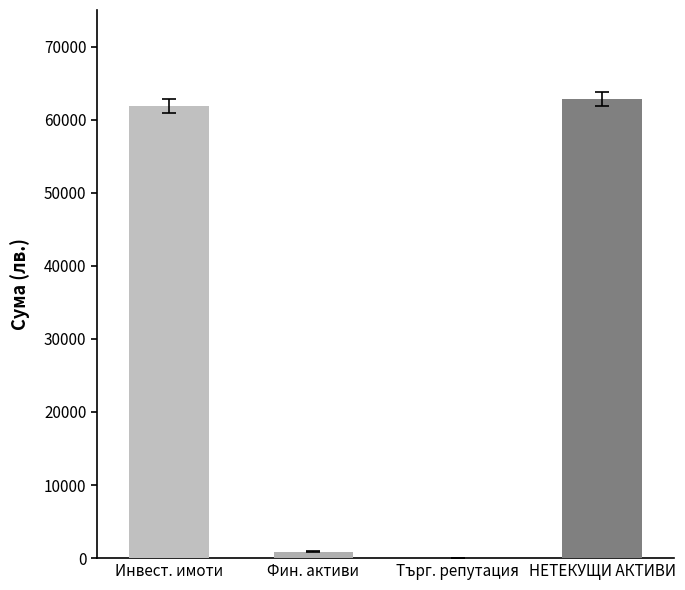

What is the sum of all values?

125622